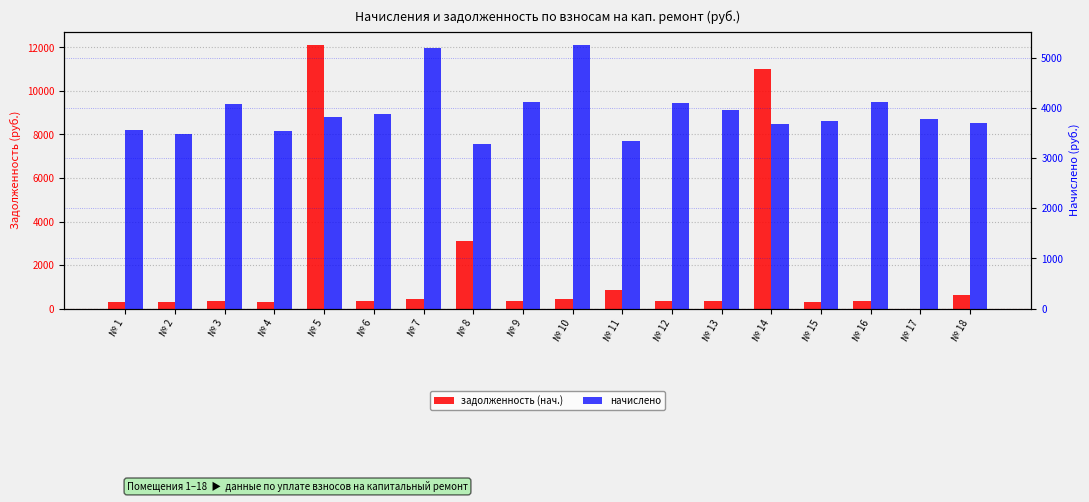

What is the spread (max minus min) of values at № 13?

3635.3